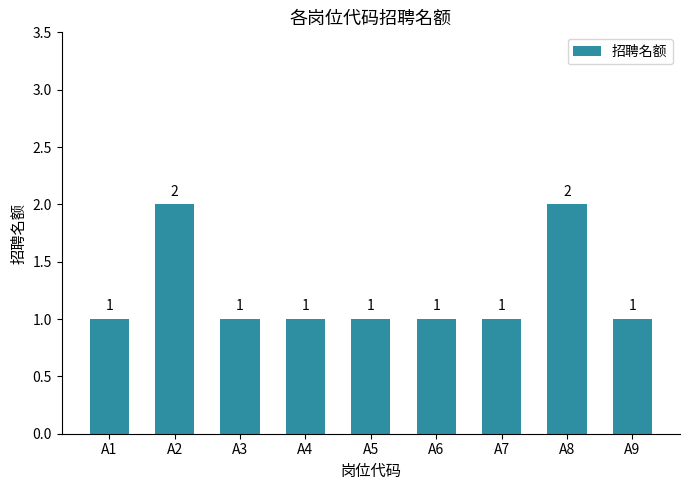

Count the values in the range 1 to 2.

9